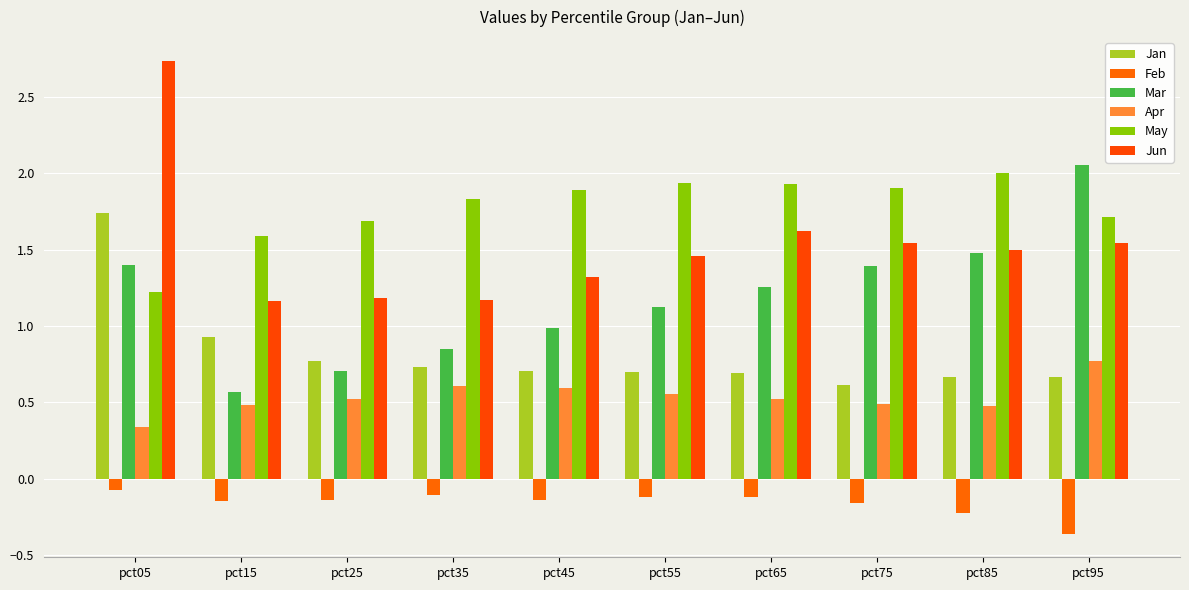

True or false: Feb has a value of -0.1 at pct65.

True